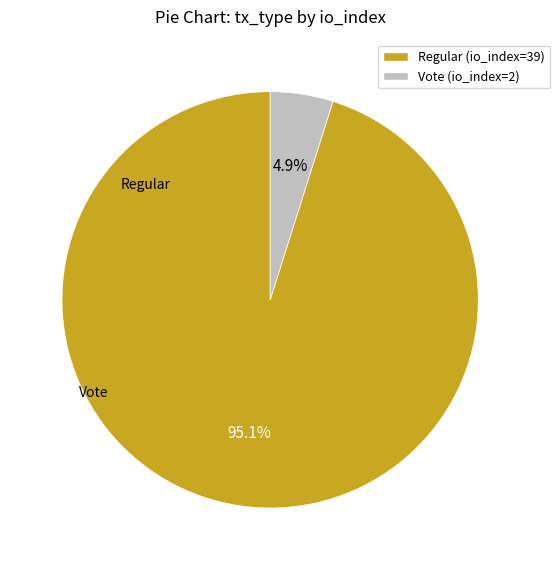

To the nearest percent, what is the combined percentage of Vote (io_index=2) and Regular (io_index=39)?

100%